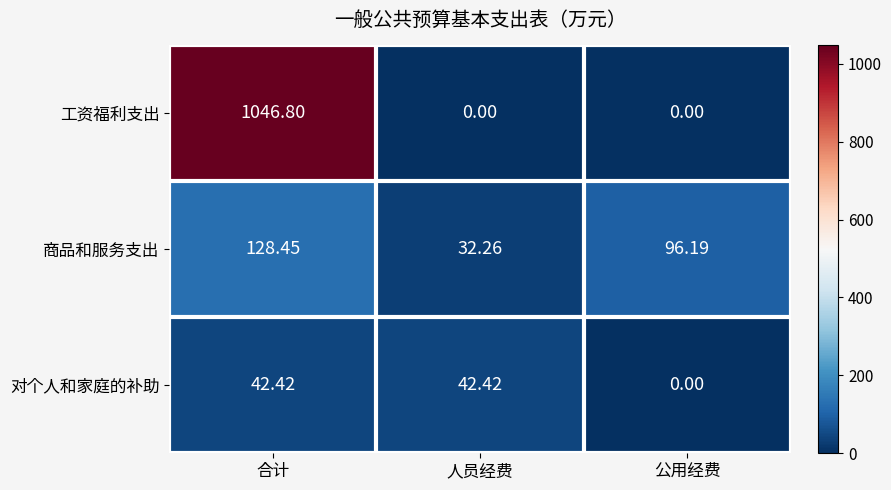

At 人员经费, list the series in order from largest to smallest.

对个人和家庭的补助, 商品和服务支出, 工资福利支出